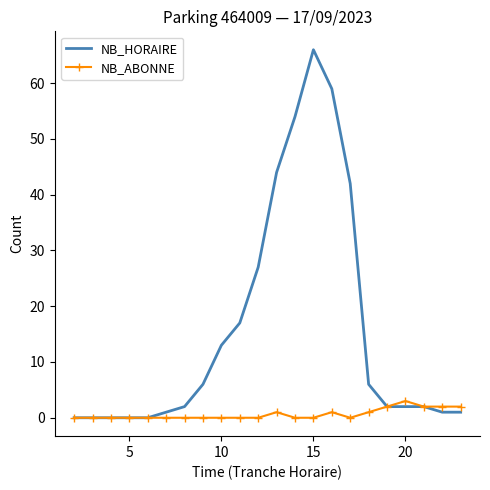

Which series has the largest total across all categories?

NB_HORAIRE